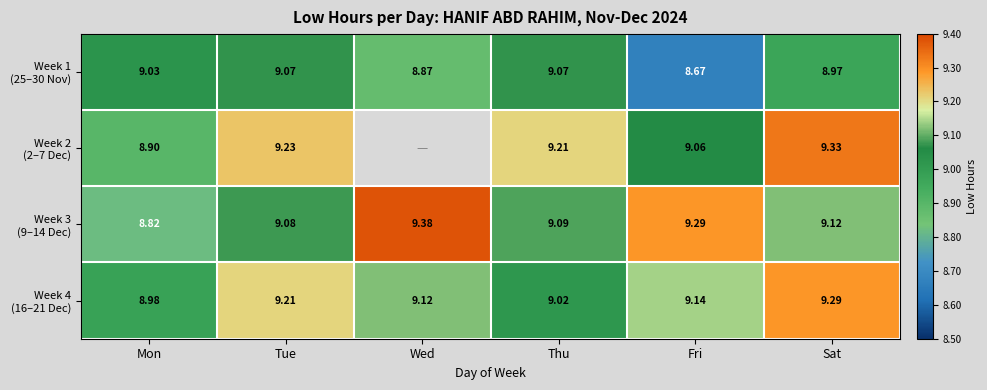

At Thu, list the series in order from largest to smallest.

Week 2 (2–7 Dec), Week 3 (9–14 Dec), Week 1 (25–30 Nov), Week 4 (16–21 Dec)